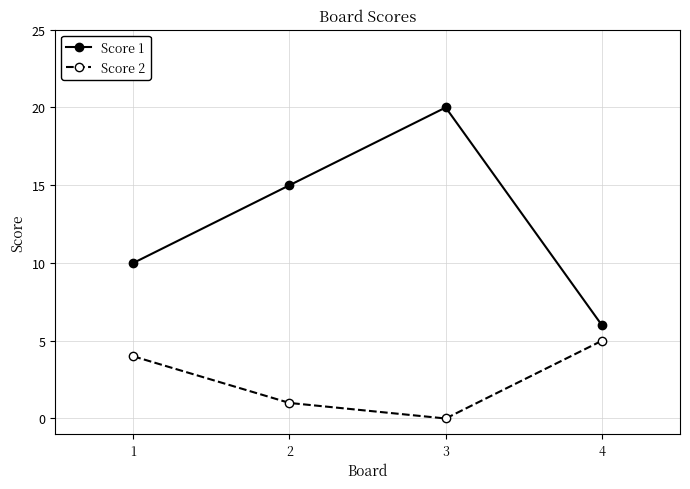

True or false: Score 2 and Score 1 intersect in this chart.

False